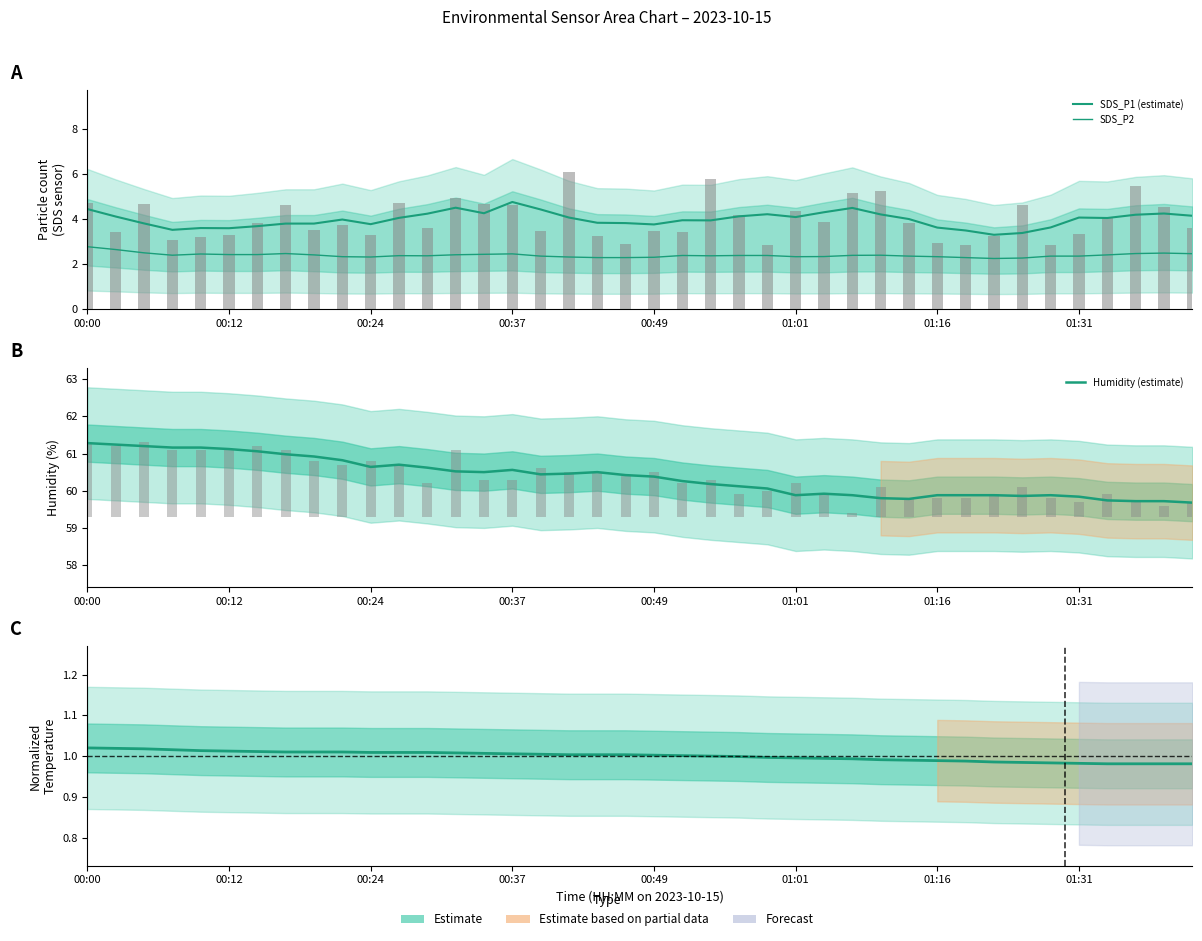

The Humidity (estimate) series shows 94.5 at 00:37. True or false?

False